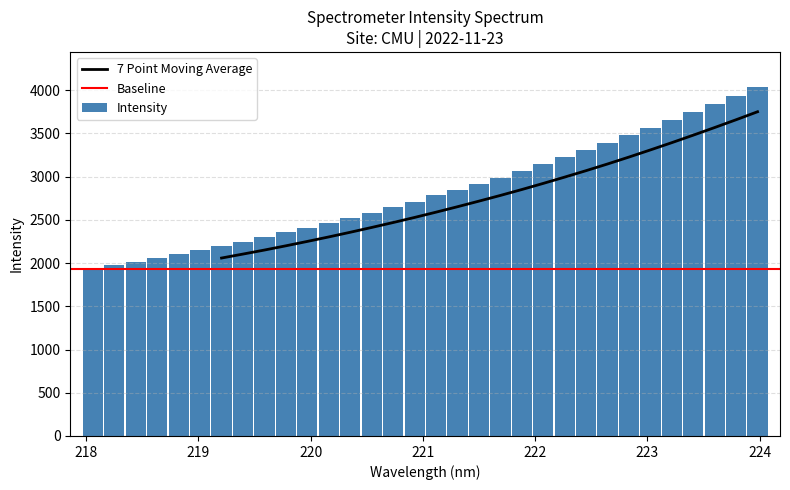

What is the greatest value displayed?

4037.1